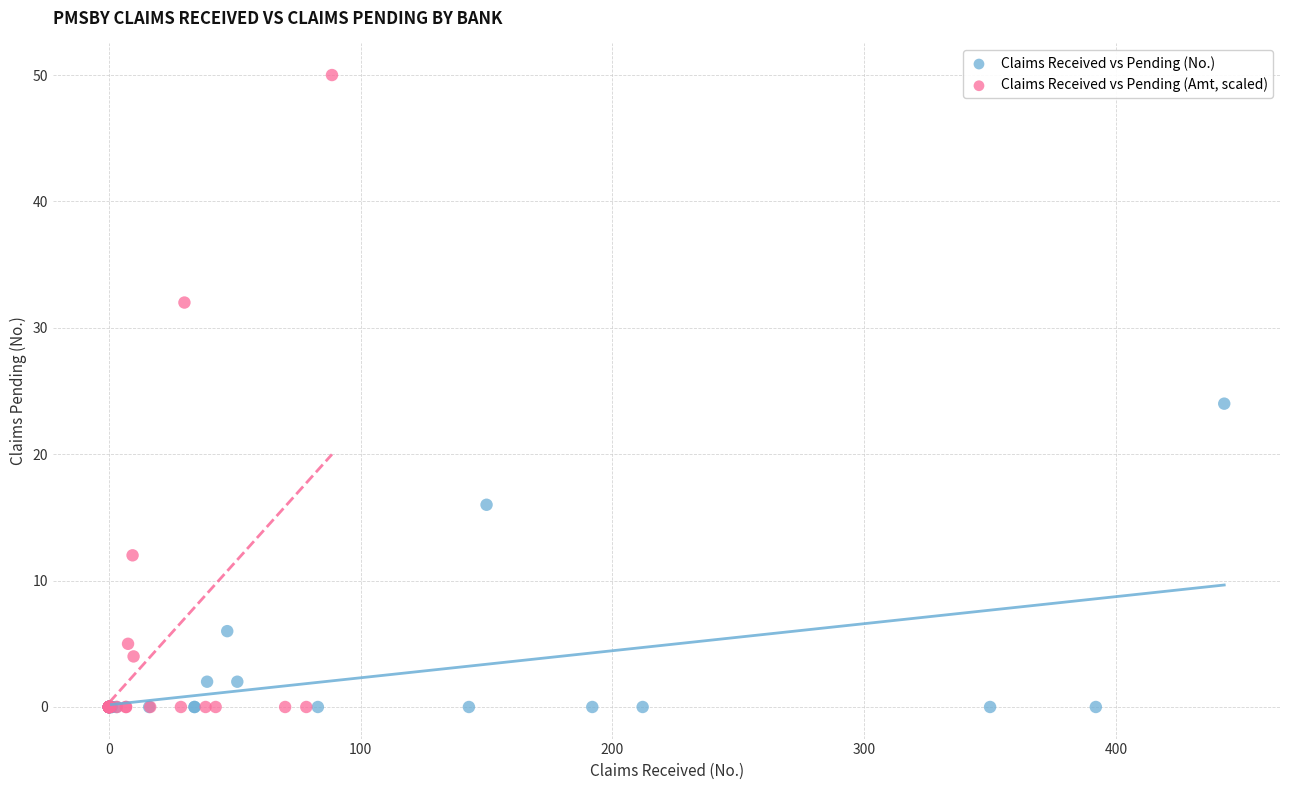

What are all the series names shown in the legend?

Claims Received vs Pending (No.), Claims Received vs Pending (Amt, scaled)